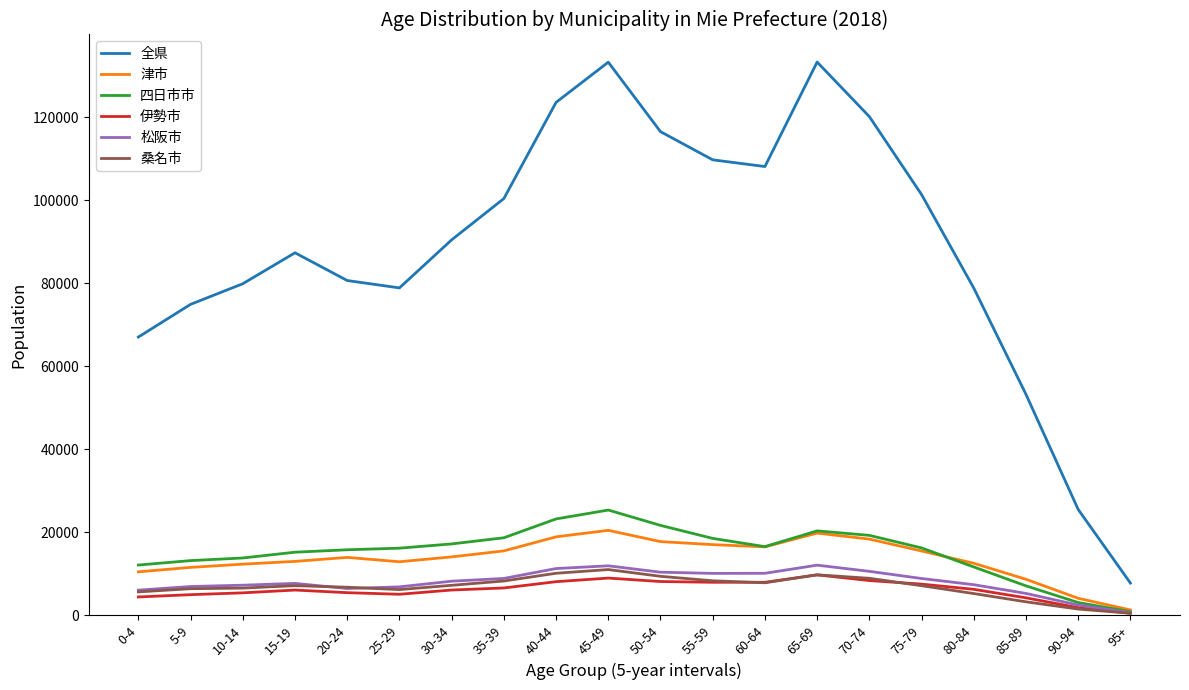

The value of 桑名市 at 20-24 is 6789. True or false?

True